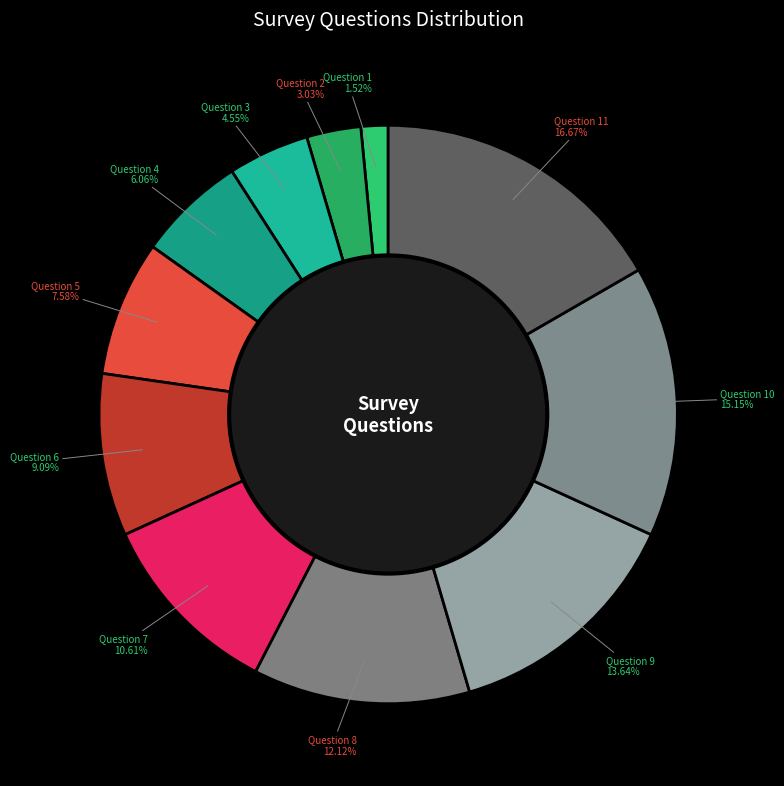

Which category has the biggest portion of the pie?

Question 11